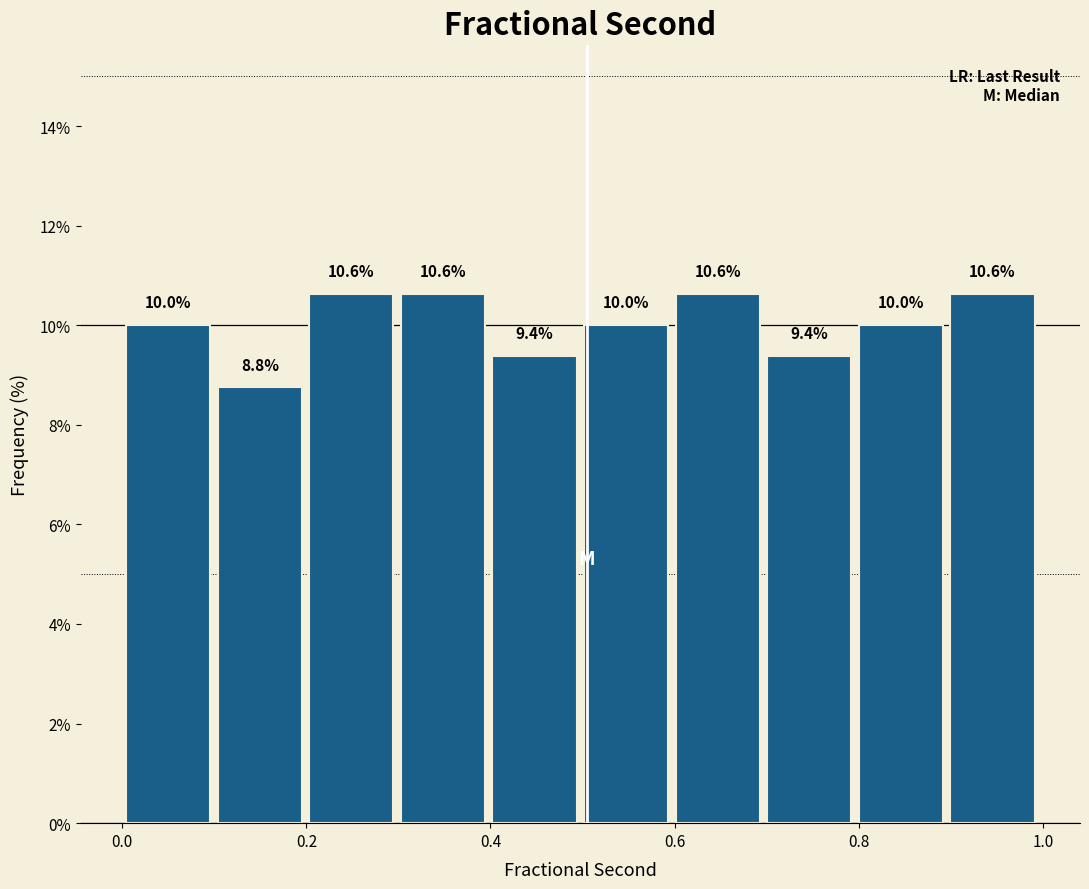

What is the height of the bar covering 0.8 to 0.9 on the x-axis? The bar edges are not printed on the chart, so give them approximately, as read against the axis.

10.0